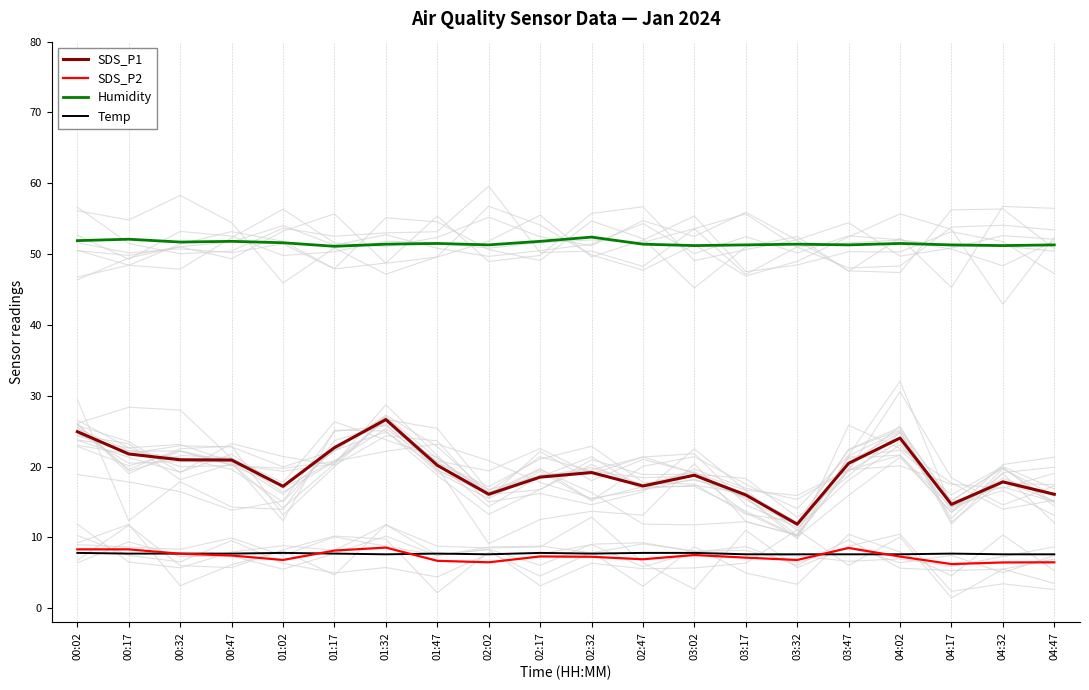

What is the maximum value shown in the chart?

52.4